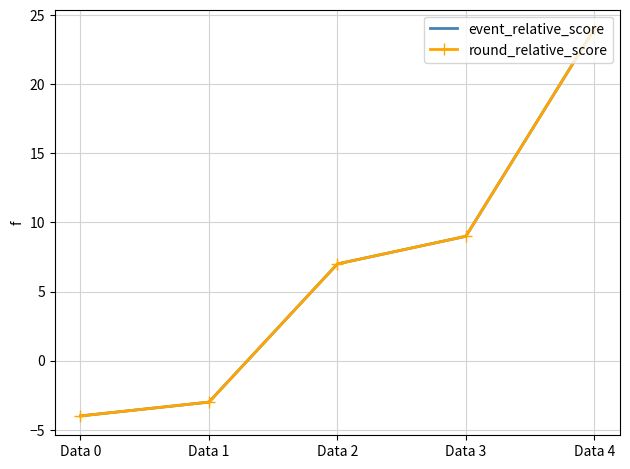

True or false: round_relative_score and event_relative_score cross at least once.

False